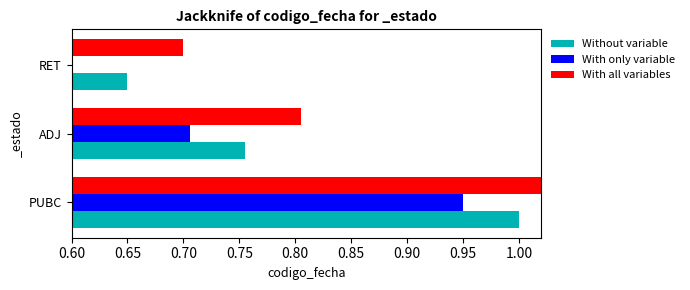

What are all the series names shown in the legend?

Without variable, With only variable, With all variables